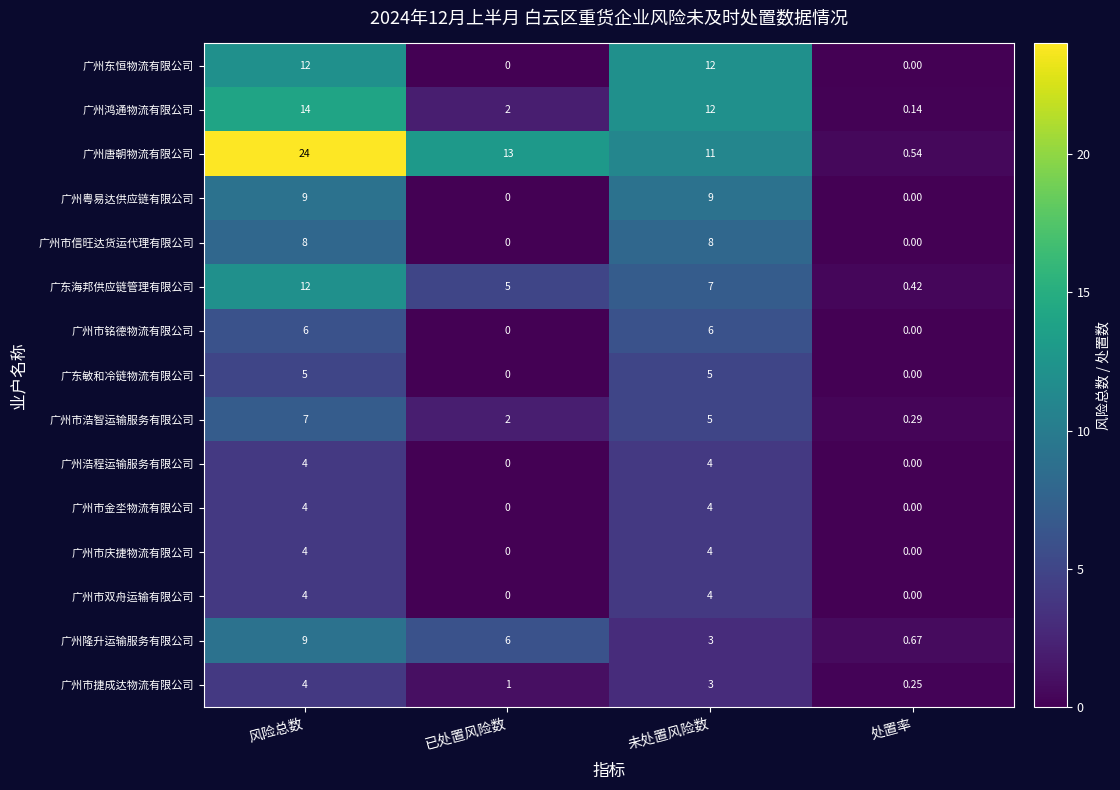

List the labels in order of 广州唐朝物流有限公司 value, largest first.

风险总数, 已处置风险数, 未处置风险数, 处置率